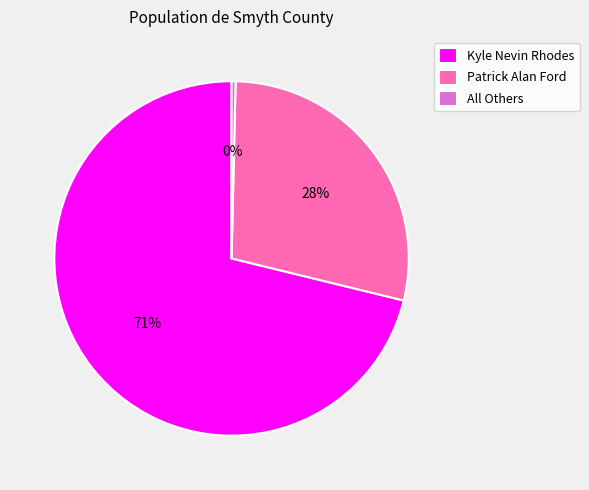

Combined, do All Others and Kyle Nevin Rhodes account for over 50%?

Yes